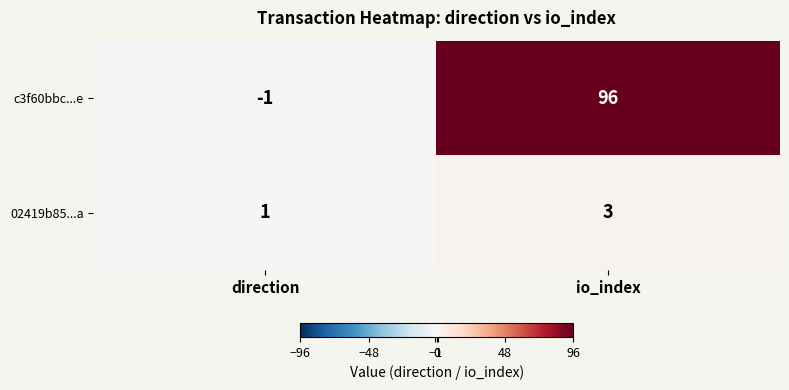

What is the difference between the maximum and minimum values in the c3f60bbc...e series?

97